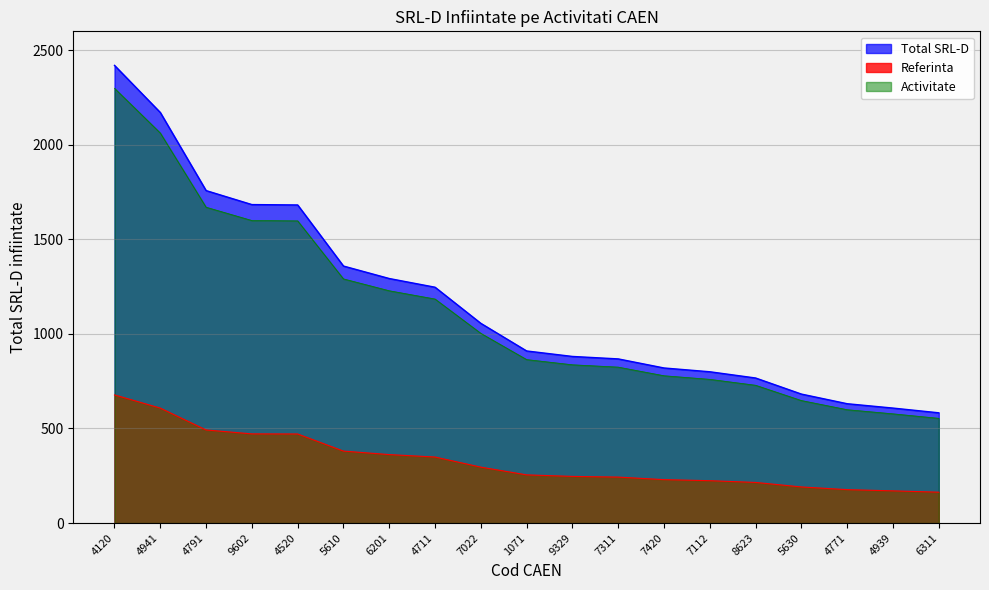

At which label is the value closest to 1501?

5610